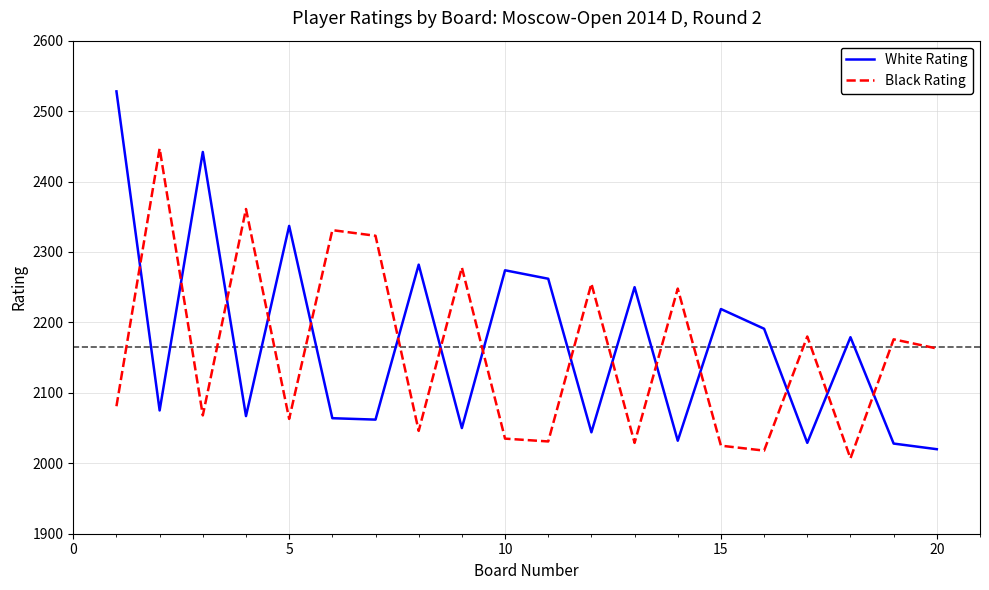

What is the difference between the maximum and minimum values in the Black Rating series?

440